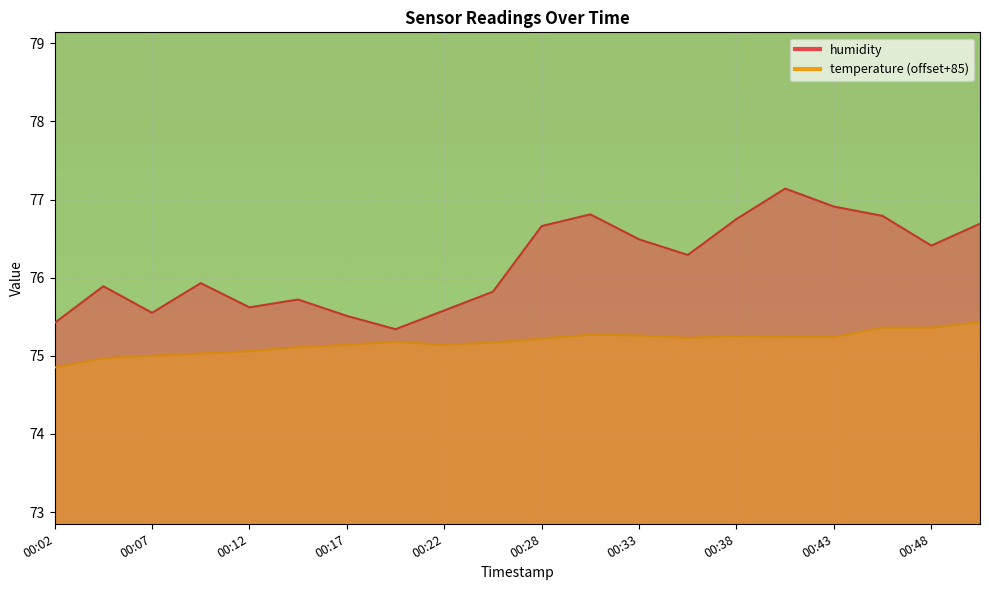

Rank the series at 00:48 from highest to lowest value.

humidity, temperature